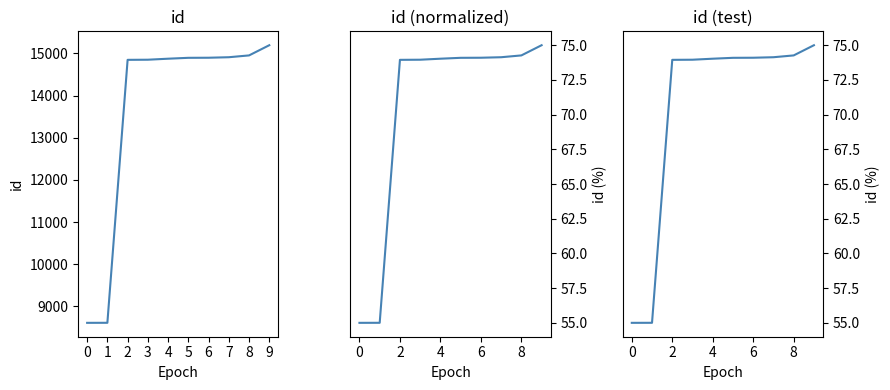

At 5, list the series in order from smallest to largest.

id (scaled), id (test), id